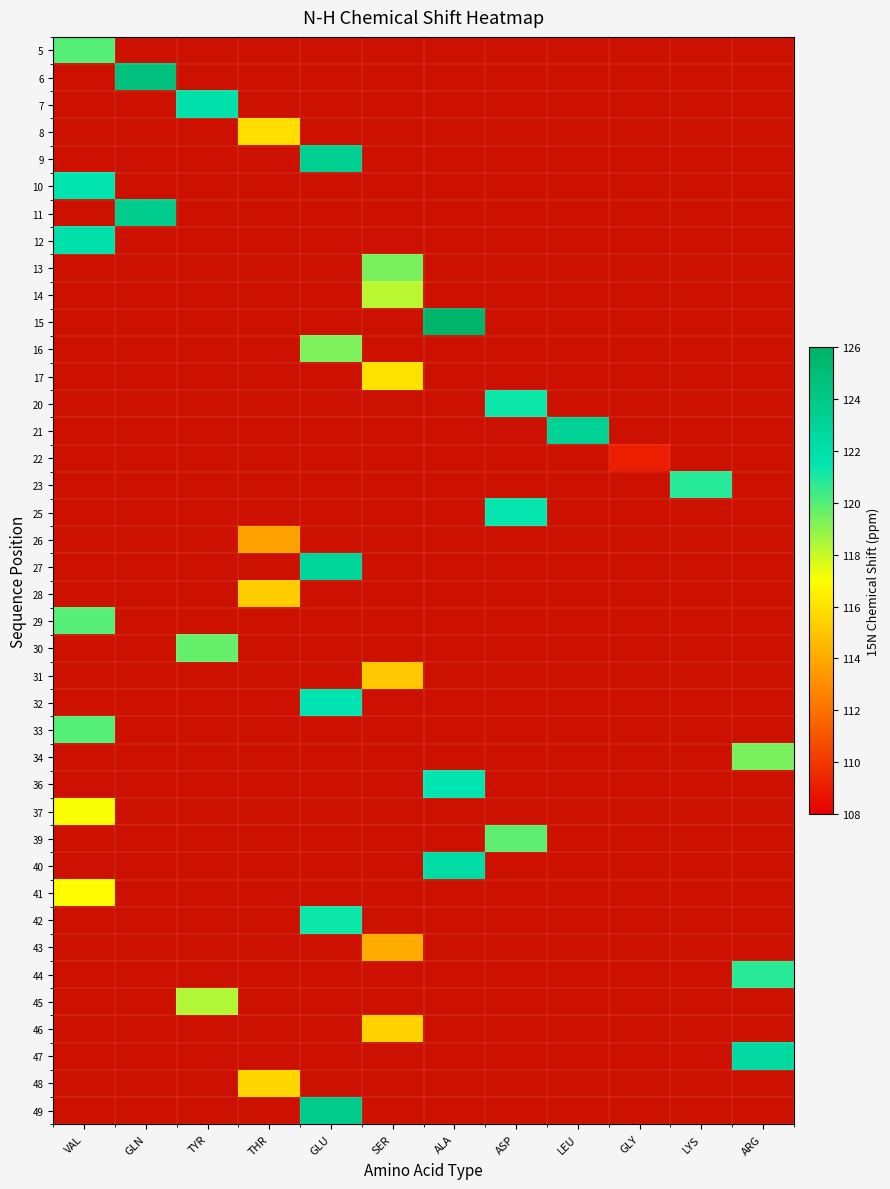

Is the value of 29 at THR greater than the value of 7 at LYS?

No